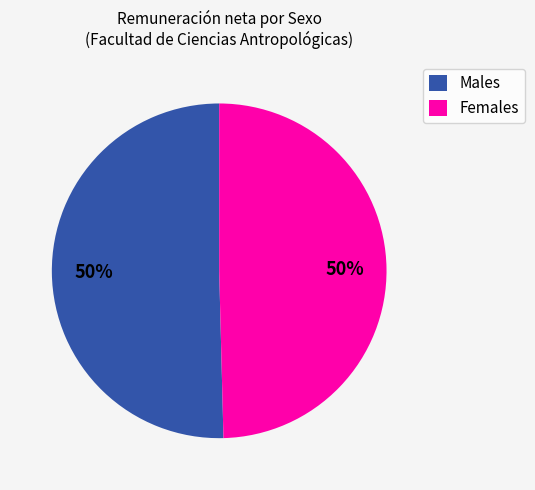

To the nearest percent, what percentage of the pie is Males?

50%